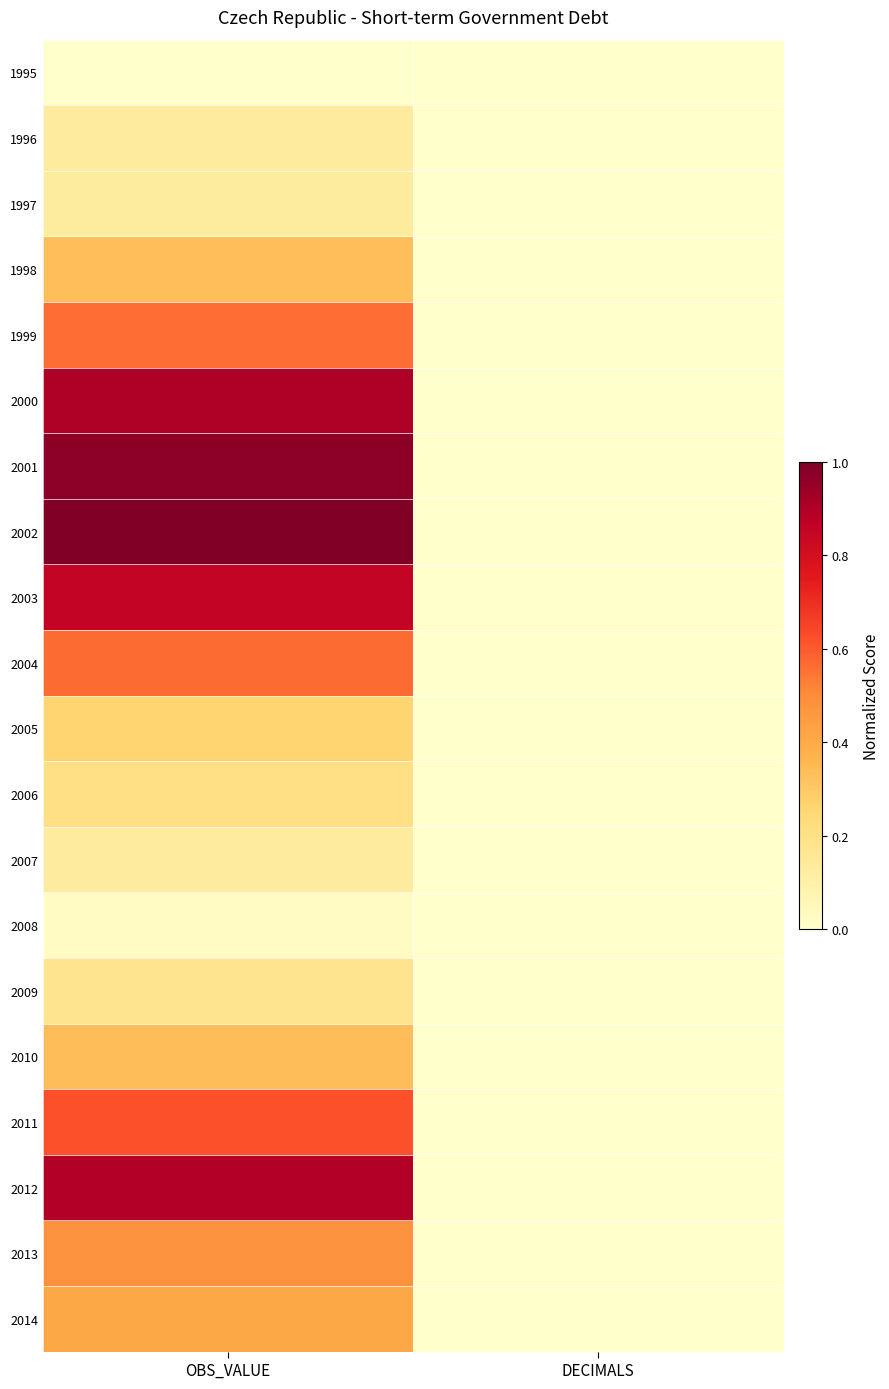

At how many categories does at least one series exceed 0?

1